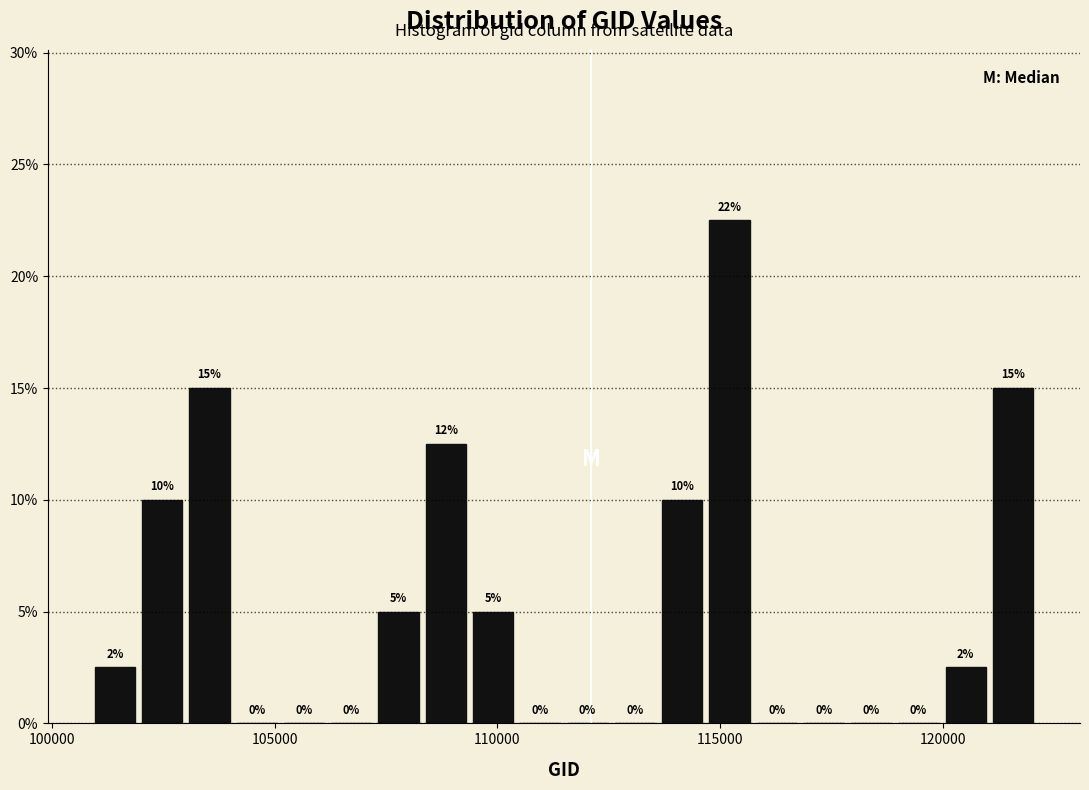

Read against the x-axis, roughly where is the centre of the tallest bar?

115000